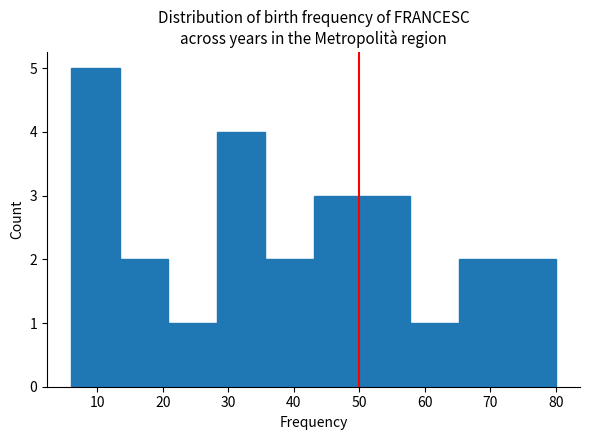

Reading left to right, list every bar in this chart as the range it spans on the x-axis followed by its height. Neither the bar edges nor the heights are printed on the chart, so give them approximately, as read against the axes.

6.0 to 13.4: 5
13.4 to 20.8: 2
20.8 to 28.2: 1
28.2 to 35.6: 4
35.6 to 43.0: 2
43.0 to 50.4: 3
50.4 to 57.8: 3
57.8 to 65.2: 1
65.2 to 72.6: 2
72.6 to 80.0: 2